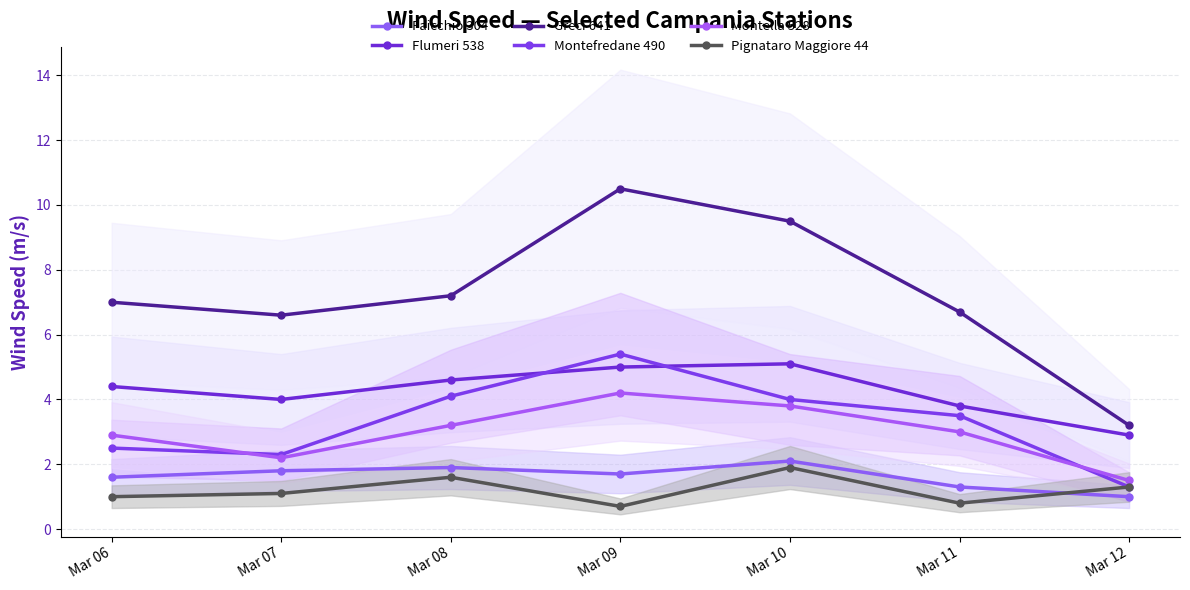

How many values in the Pignataro Maggiore 44 series exceed 1?

4